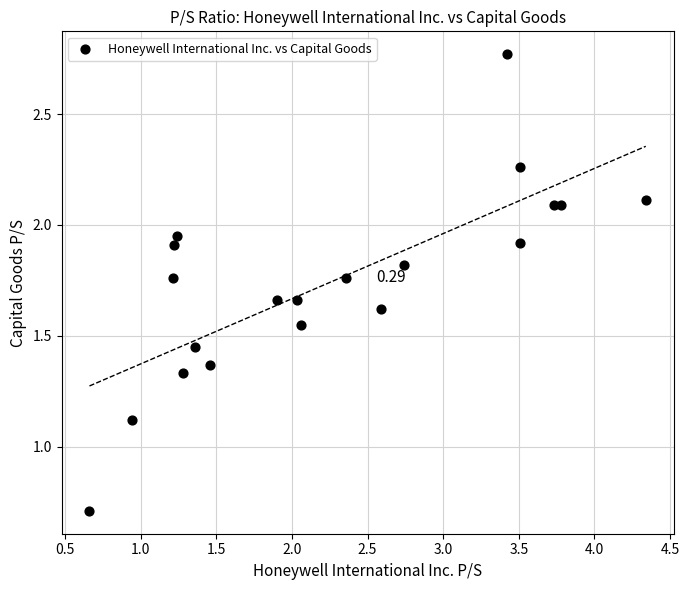

What is the range of X values (max minus min)?

3.7